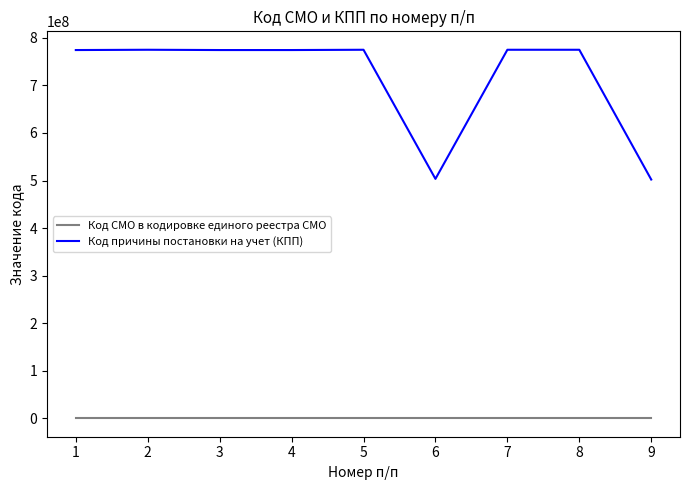

True or false: Код СМО в кодировке единого реестра СМО and Код причины постановки на учет (КПП) intersect in this chart.

False